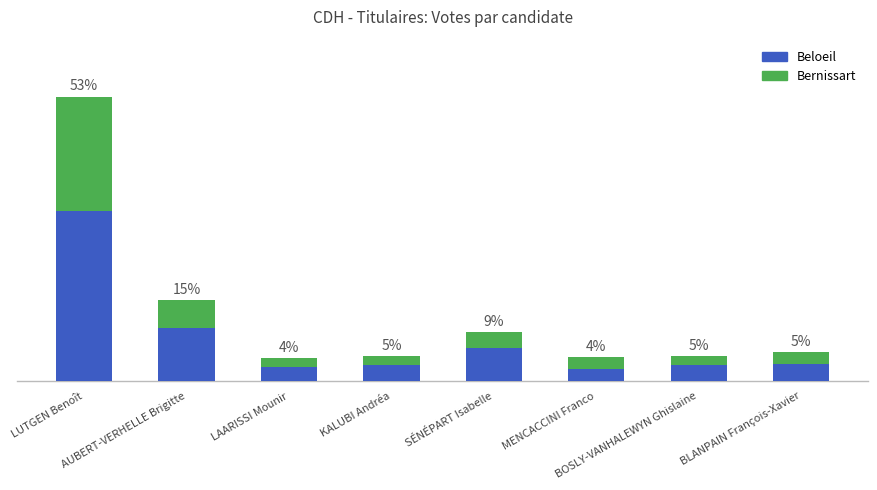

At which label does Beloeil reach its minimum?

MENCACCINI Franco